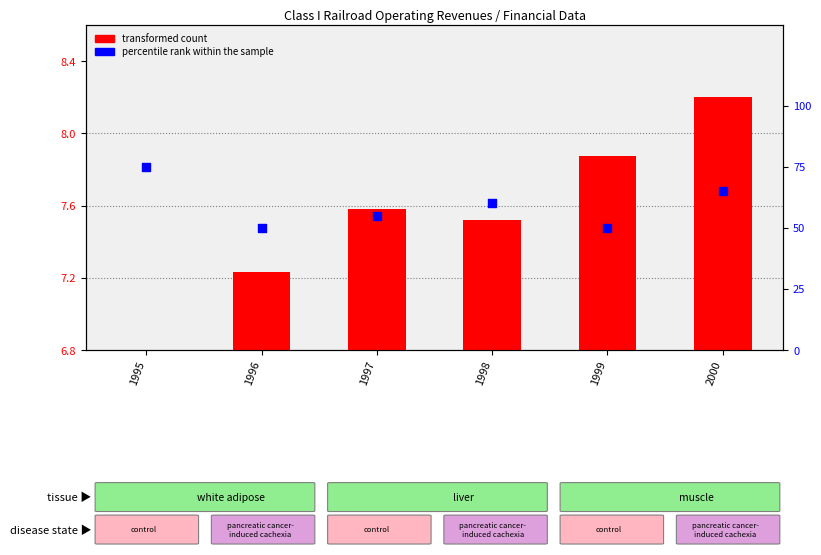

Is the value of percentile rank within the sample at 1998 greater than the value of transformed count at 2000?

Yes